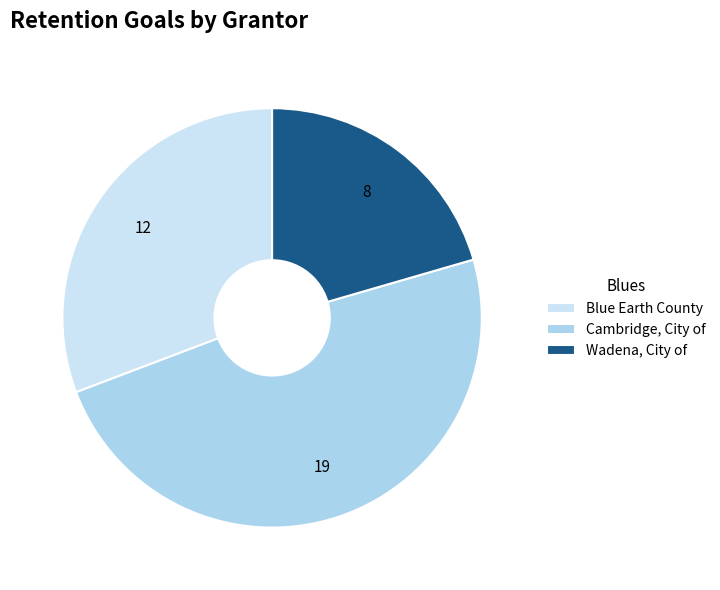

Is there a majority slice in this chart?

No